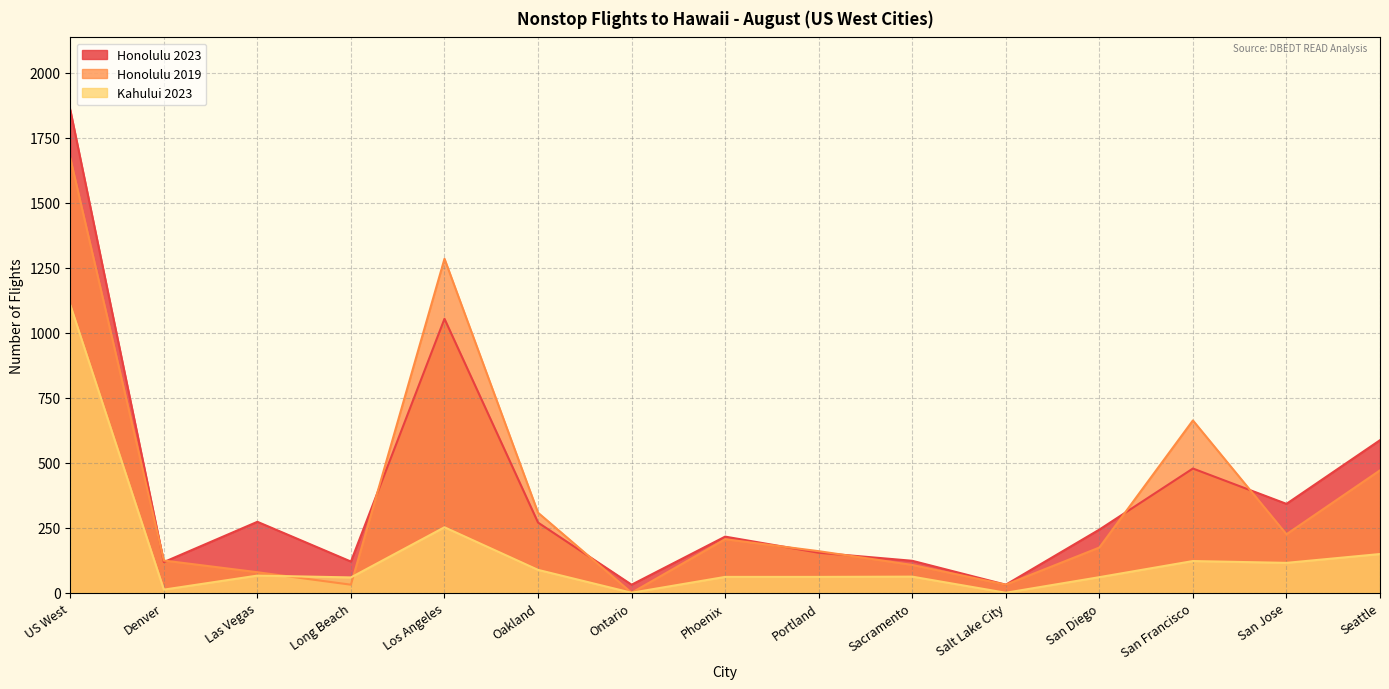

List the series in order of their peak value, lowest first.

Kahului 2023, Honolulu 2019, Honolulu 2023